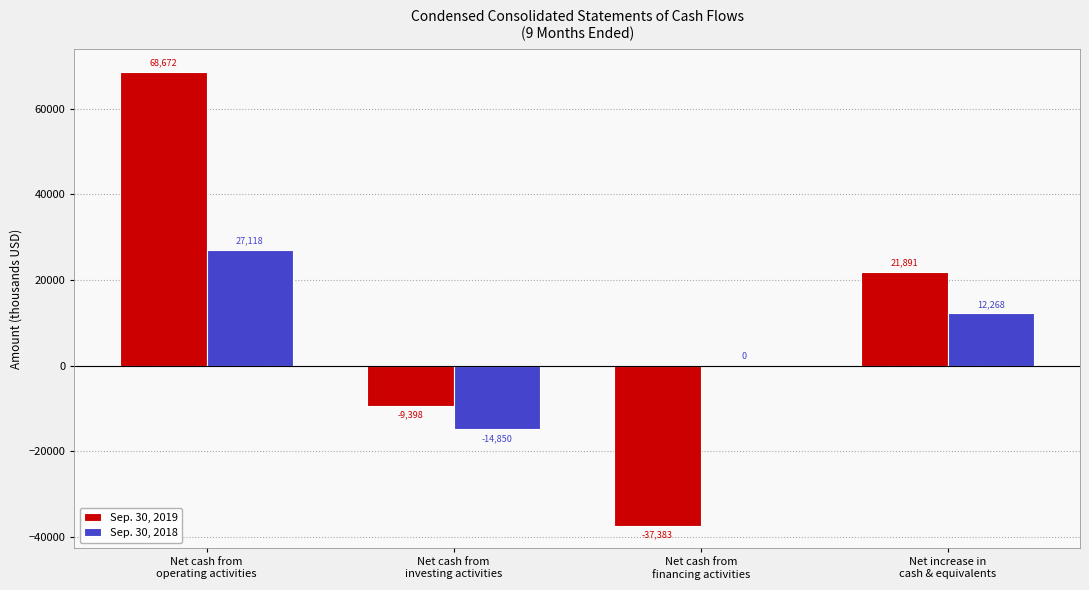

Which series has the largest total across all categories?

Sep. 30, 2019